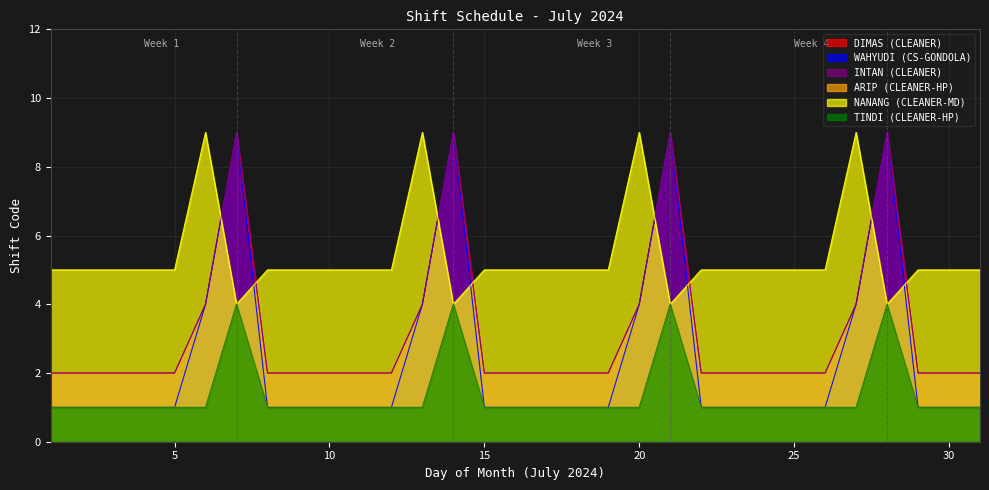

Is it true that CLEANER_HP2 equals 2 at 1?

False